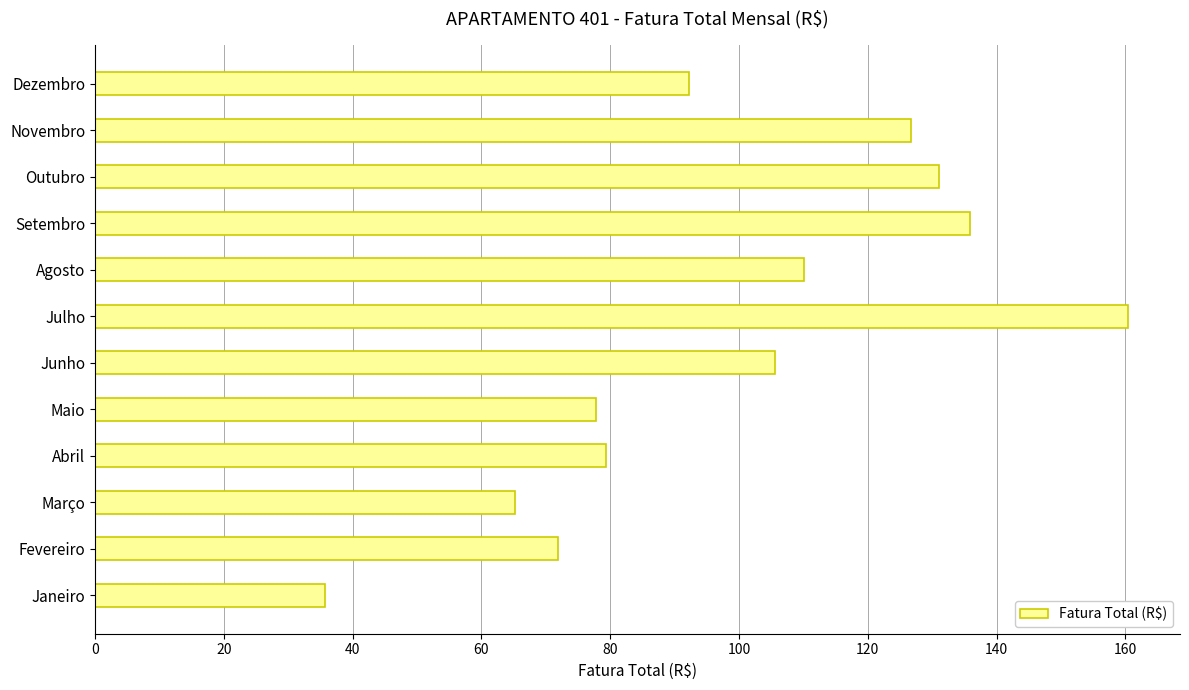

What is the difference between the second highest and second lowest values?

70.6